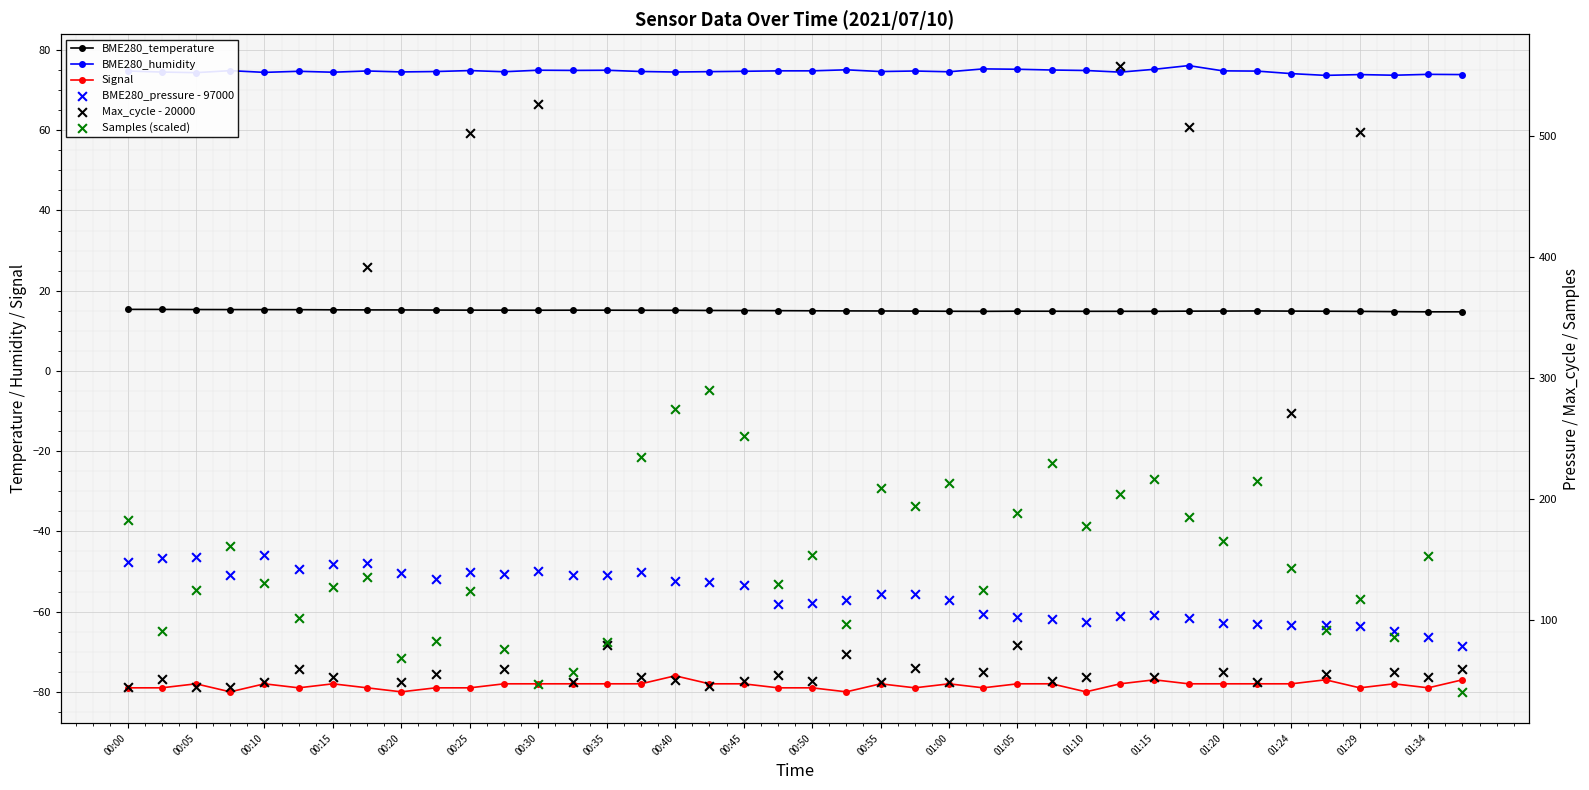

At which category is the sum across all series the highest?

29